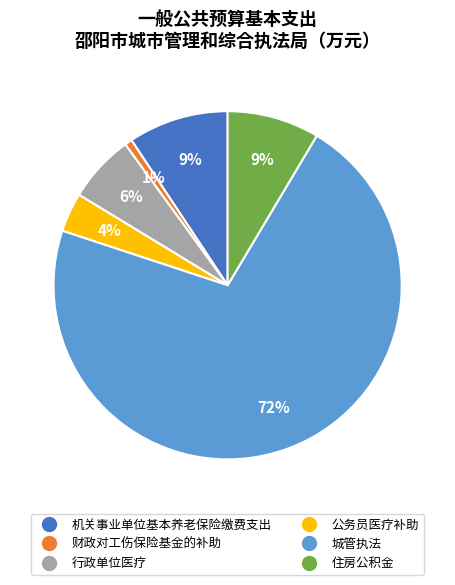

Is the sum of 机关事业单位基本养老保险缴费支出 and 住房公积金 greater than half?

No